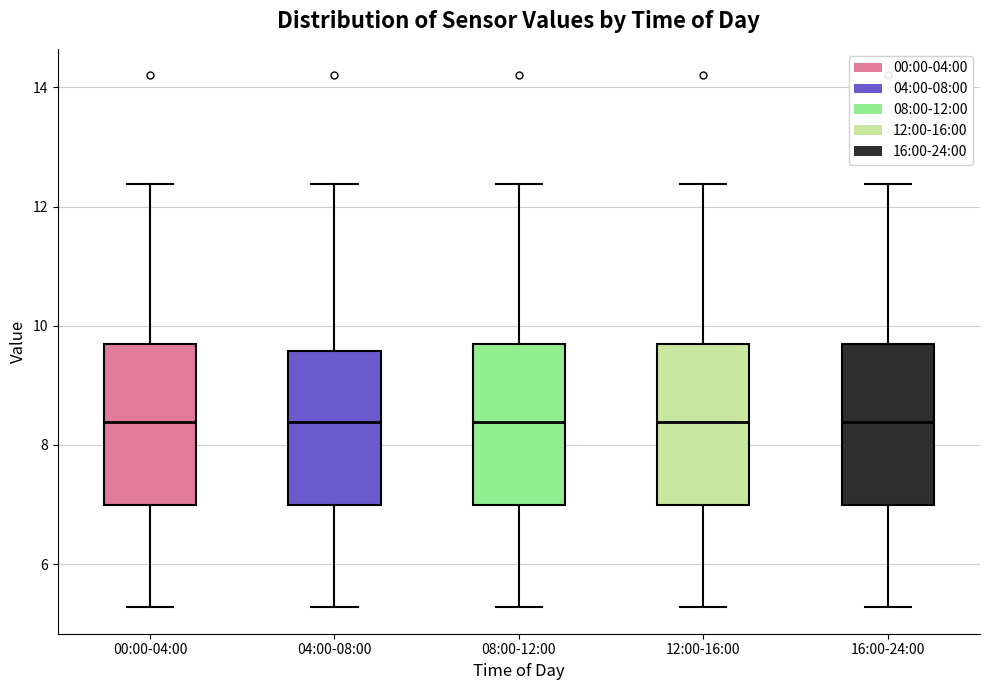

Reading left to right, transcribe this box plot: for each box, give where its median line is, the range the box spans, and where its two whiskers end, as read against the y-axis. The values are not printed on the chart, so give them approximately, as read against the axis.

00:00-04:00: median 8.4, box 7.0 to 9.6, whiskers 5.2 to 12.4
04:00-08:00: median 8.4, box 7.0 to 9.6, whiskers 5.2 to 12.4
08:00-12:00: median 8.4, box 7.0 to 9.6, whiskers 5.2 to 12.4
12:00-16:00: median 8.4, box 7.0 to 9.6, whiskers 5.2 to 12.4
16:00-24:00: median 8.4, box 7.0 to 9.6, whiskers 5.2 to 12.4